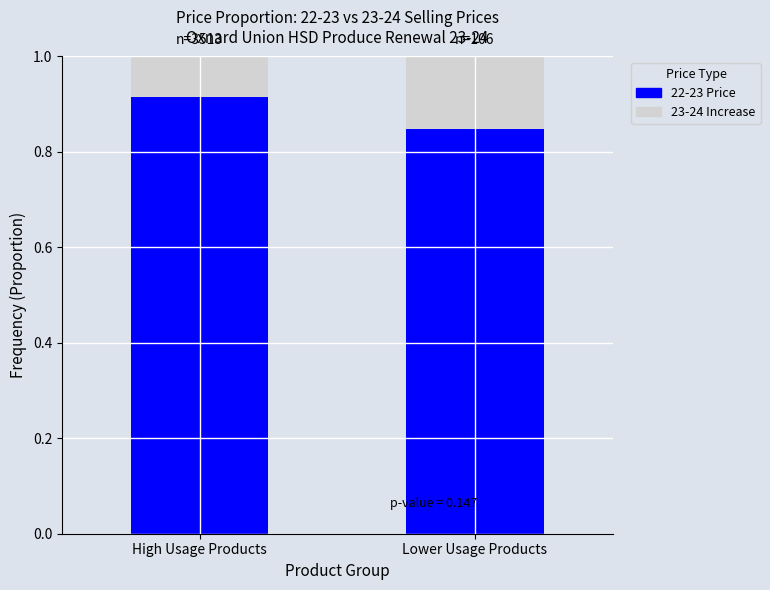

Rank the categories by 22-23 Price value from highest to lowest.

High Usage Products, Lower Usage Products